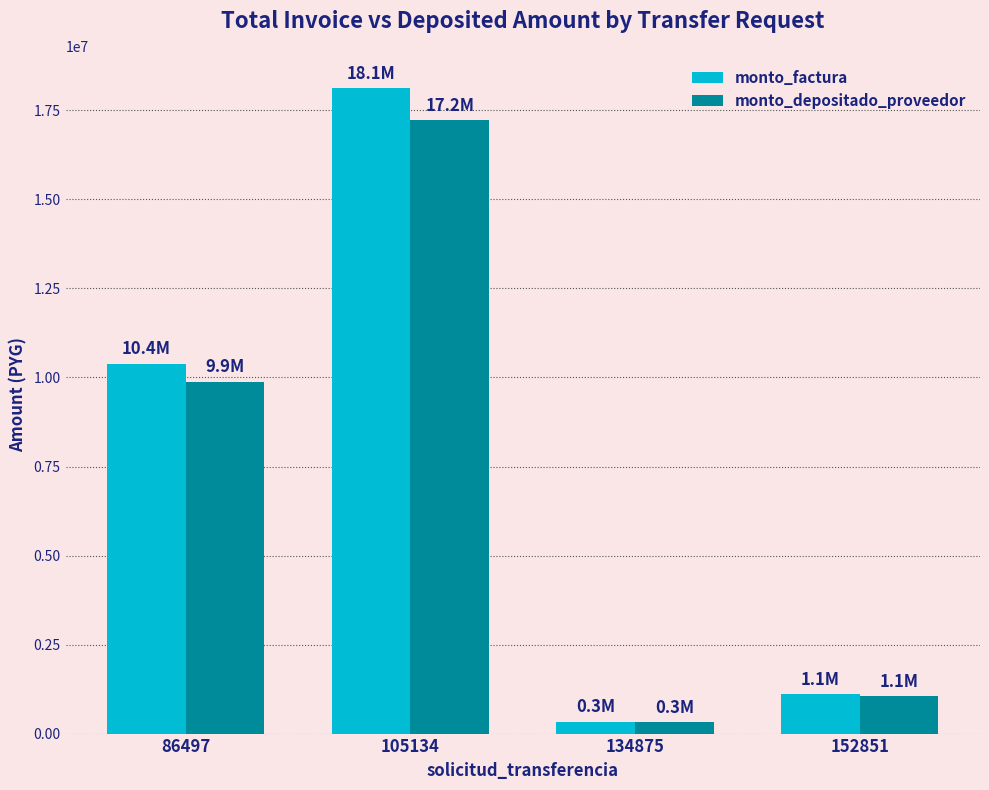

List the labels in order of monto_factura value, largest first.

105134, 86497, 152851, 134875